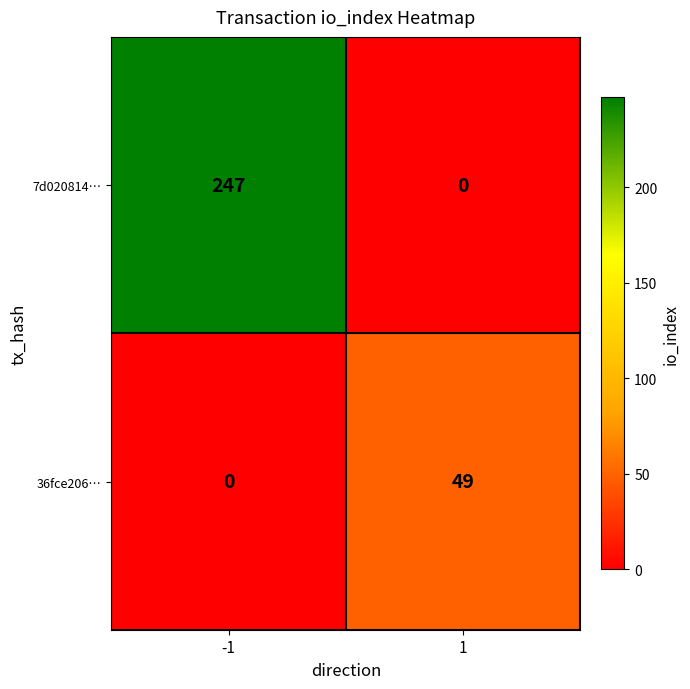

Which series has the largest total across all categories?

7d020814…